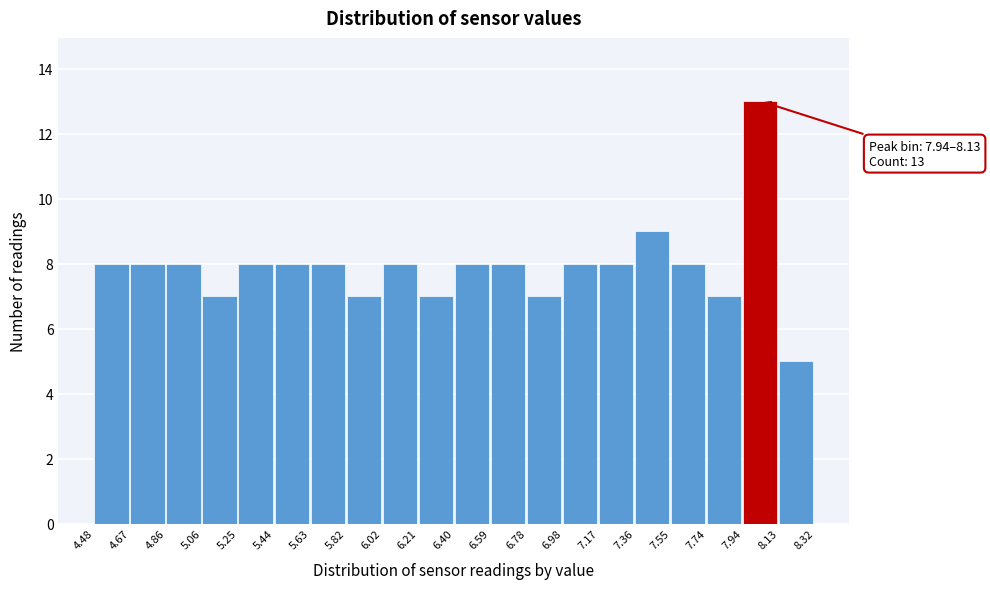

Which range on the x-axis has the tallest bar?

7.94 to 8.13